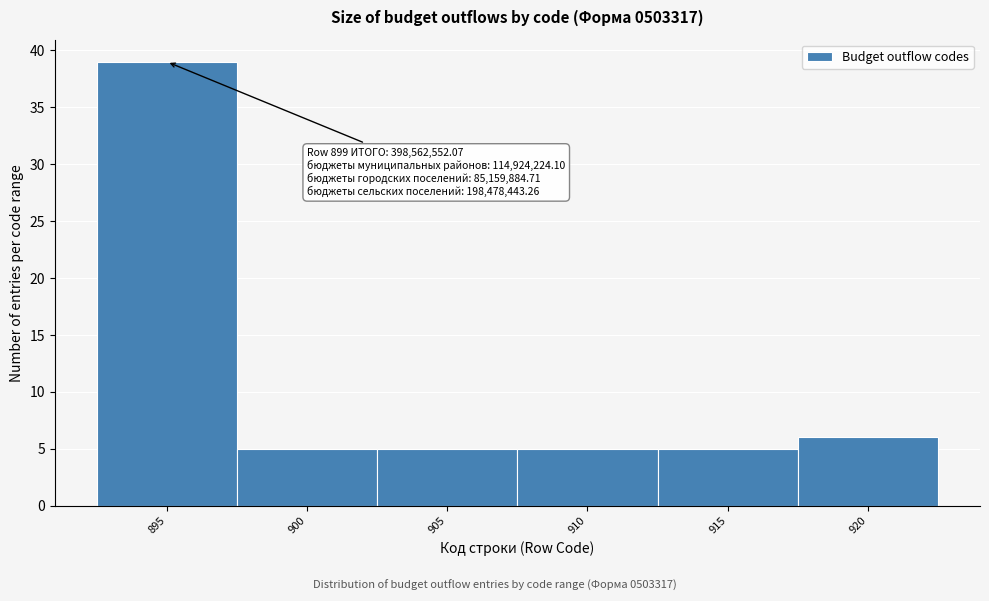

Reading left to right, what are all the values shown in this chart?

895=39	900=5	905=5	910=5	915=5	920=6